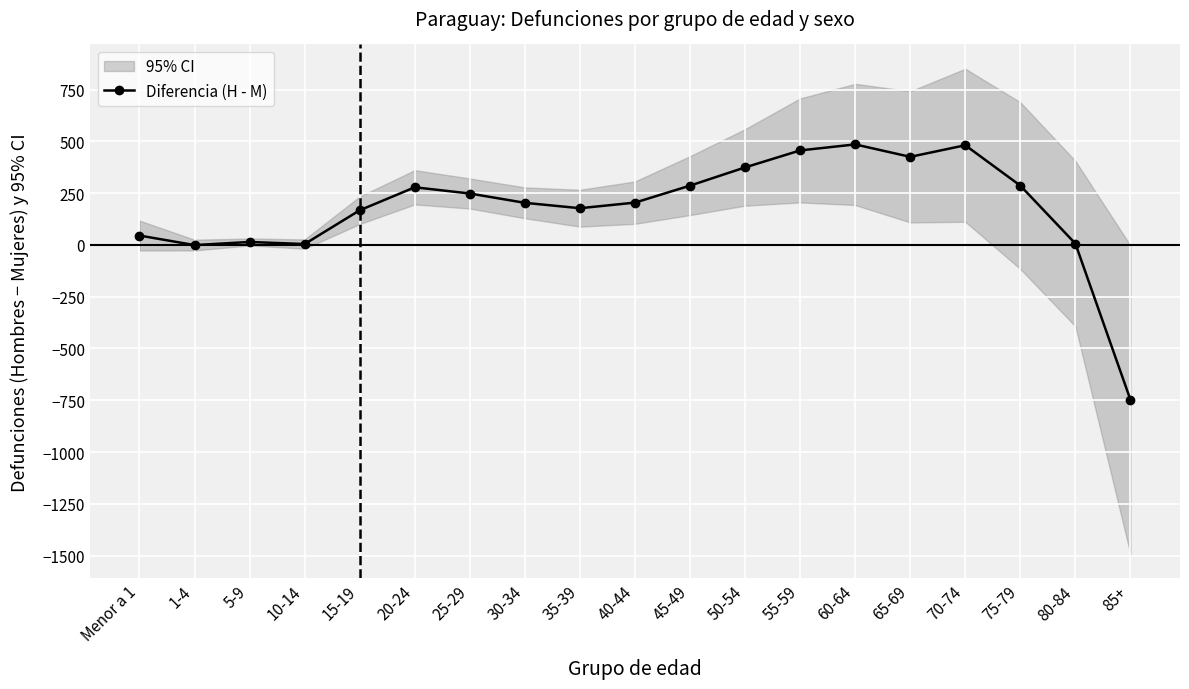

Rank the categories by value from lowest to highest.

85+, 1-4, 10-14, 80-84, 5-9, Menor a 1, 15-19, 35-39, 30-34, 40-44, 25-29, 20-24, 45-49, 75-79, 50-54, 65-69, 55-59, 70-74, 60-64